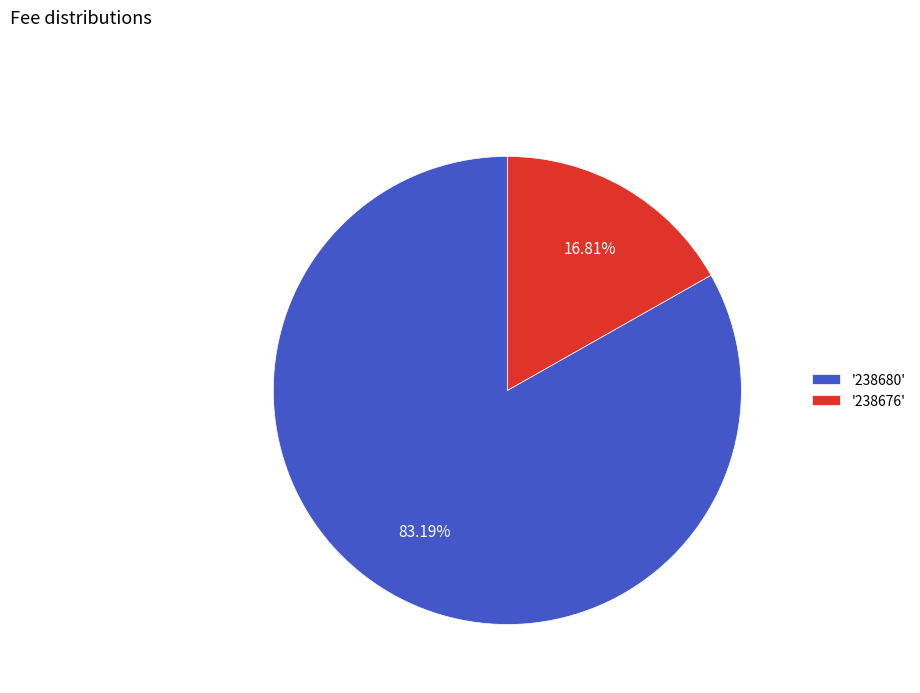

Count the number of slices in the pie.

2